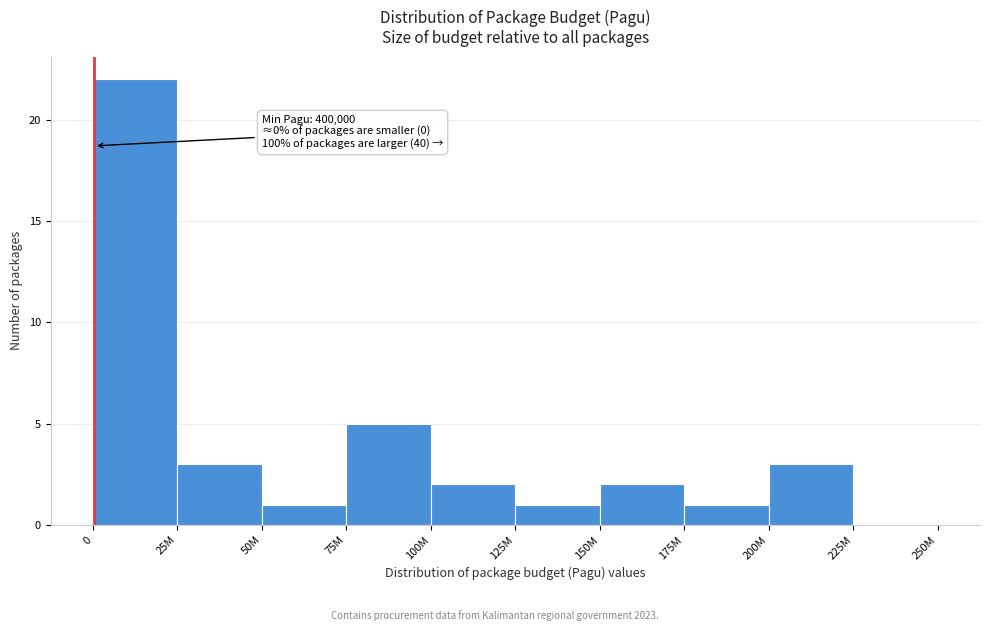

Reading left to right, what are all the values shown in this chart?

0=22	25M=3	50M=1	75M=5	100M=2	125M=1	150M=2	175M=1	200M=3	225M=0